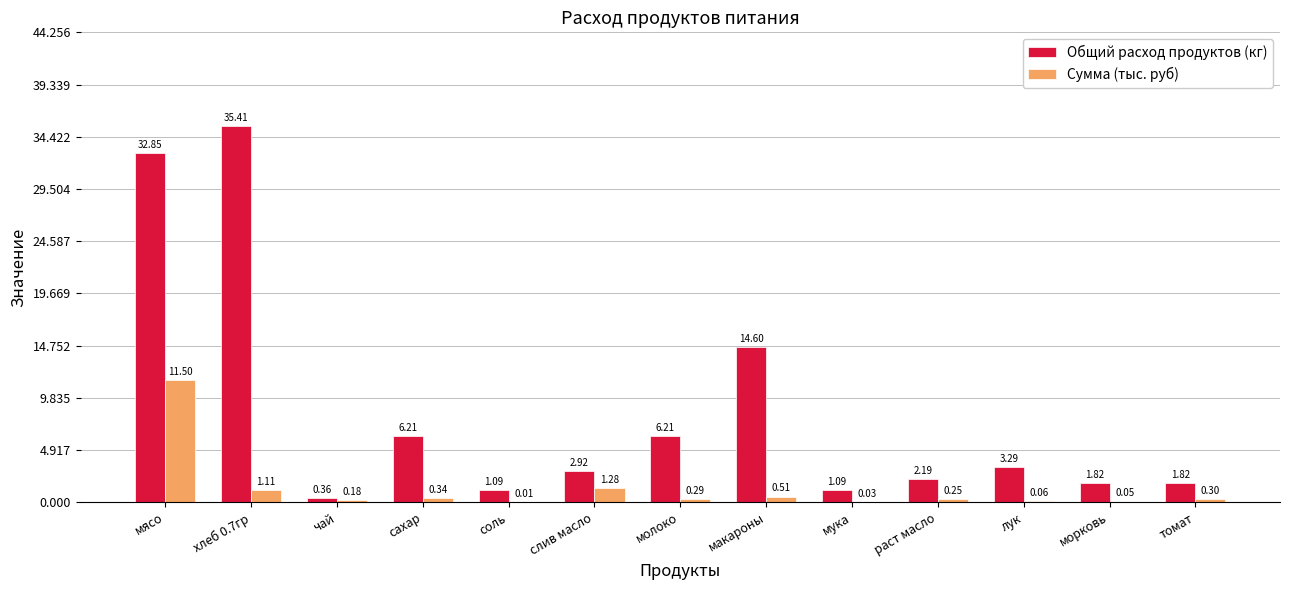

At which category is the sum across all series the highest?

мясо